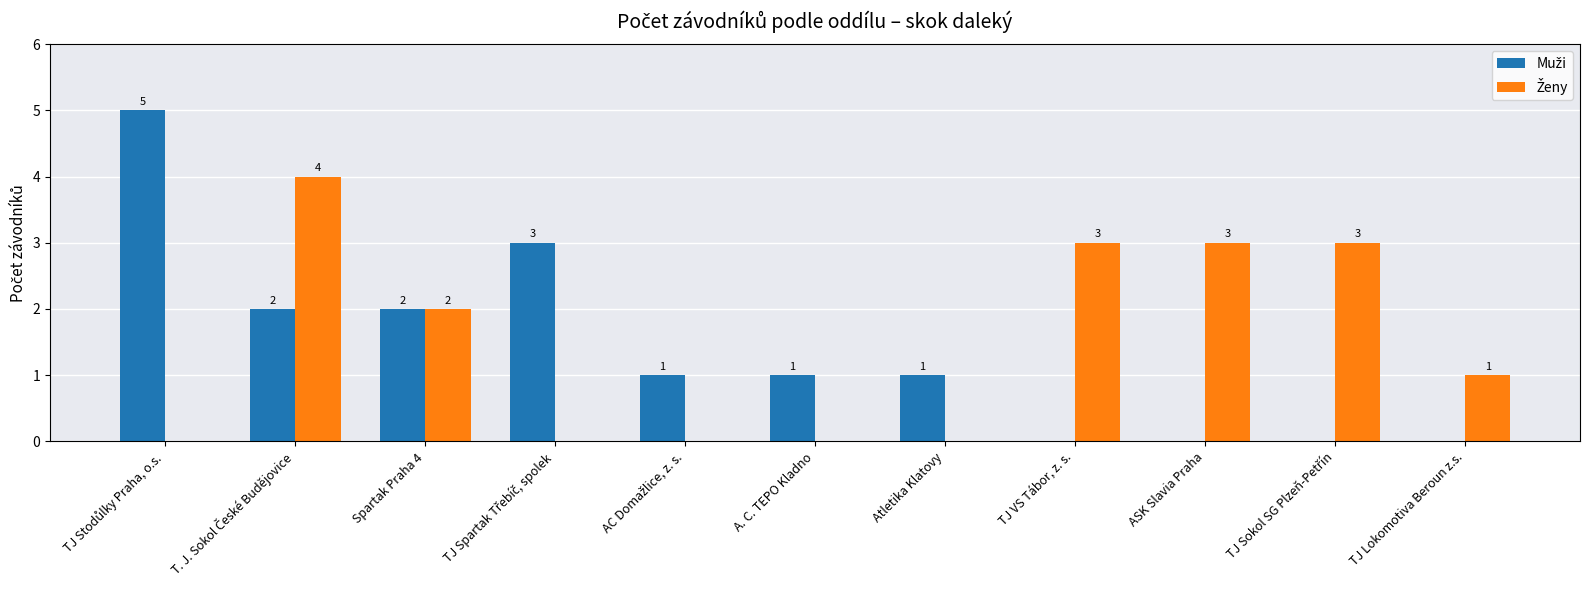

What is the maximum value shown in the chart?

5